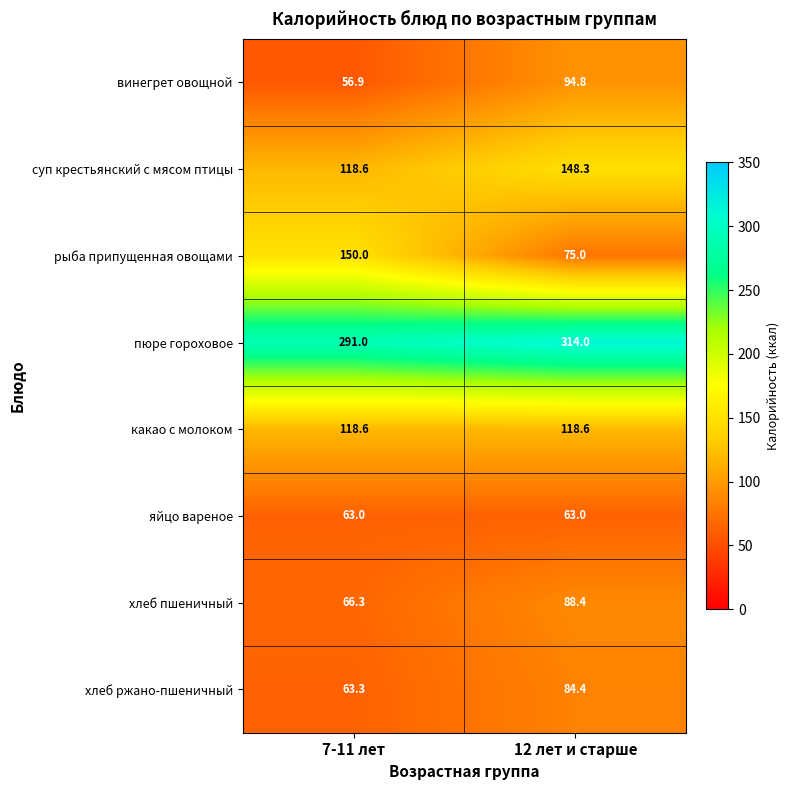

At which label does суп крестьянский с мясом птицы first exceed 148?

12 лет и старше